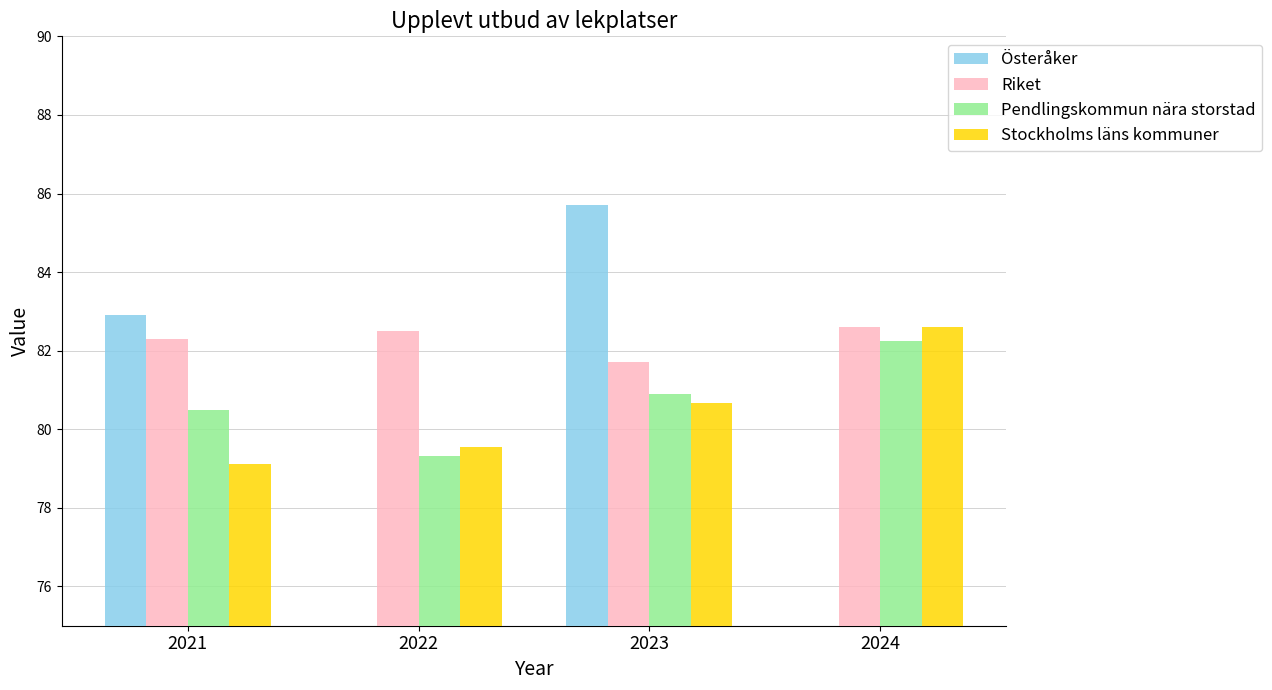

Rank the categories by Pendlingskommun nära storstad value from lowest to highest.

2022, 2021, 2023, 2024